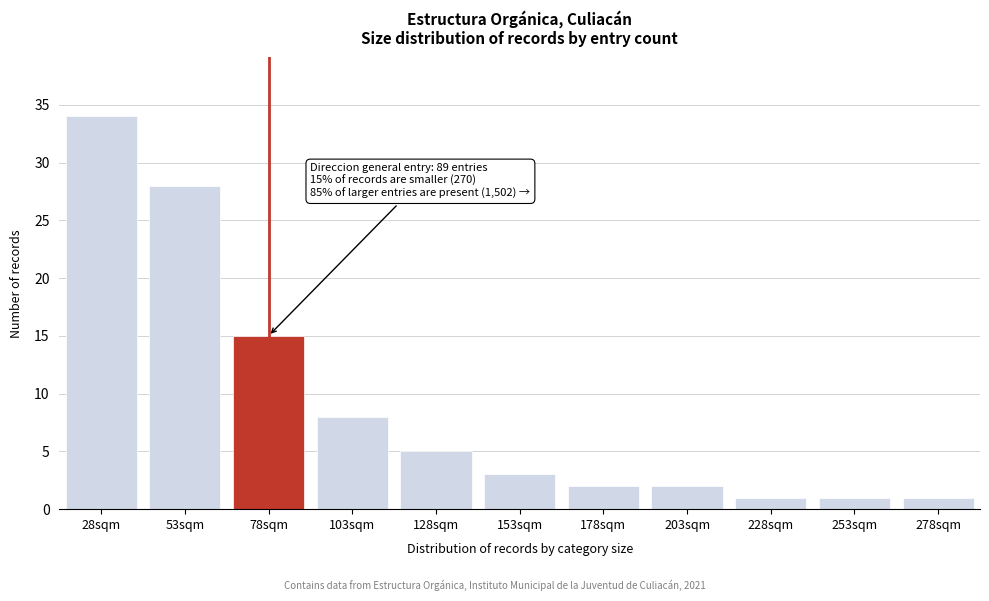

Reading left to right, transcribe all the data shown in this chart.

28sqm=34	53sqm=28	78sqm=15	103sqm=8	128sqm=5	153sqm=3	178sqm=2	203sqm=2	228sqm=1	253sqm=1	278sqm=1